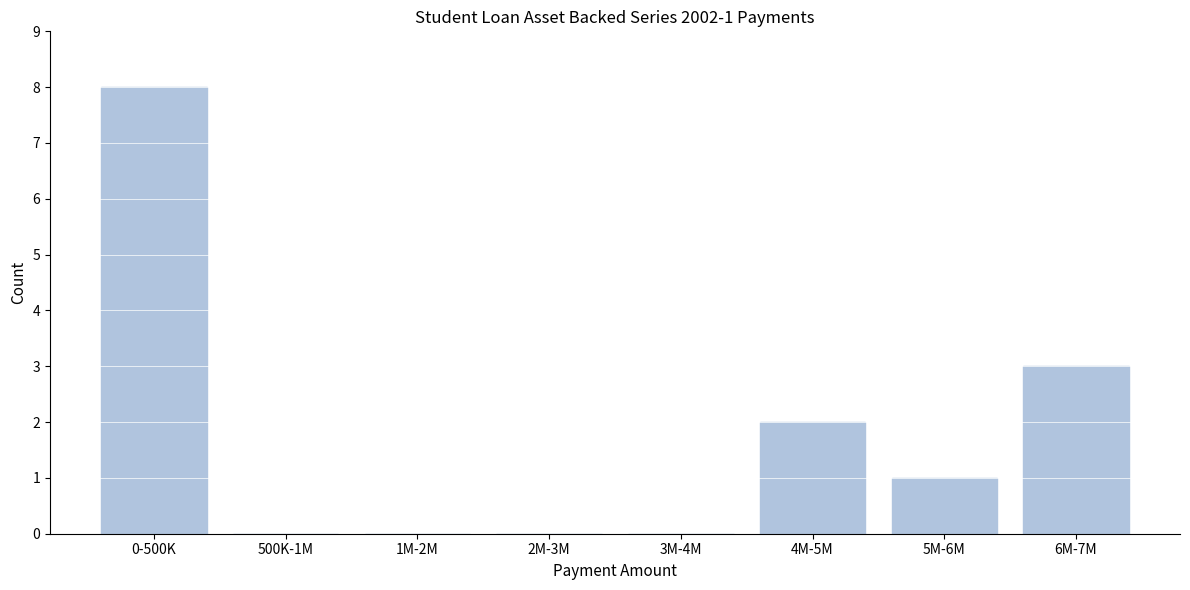

Reading left to right, what are all the values shown in this chart?

0-500K=8	500K-1M=0	1M-2M=0	2M-3M=0	3M-4M=0	4M-5M=2	5M-6M=1	6M-7M=3